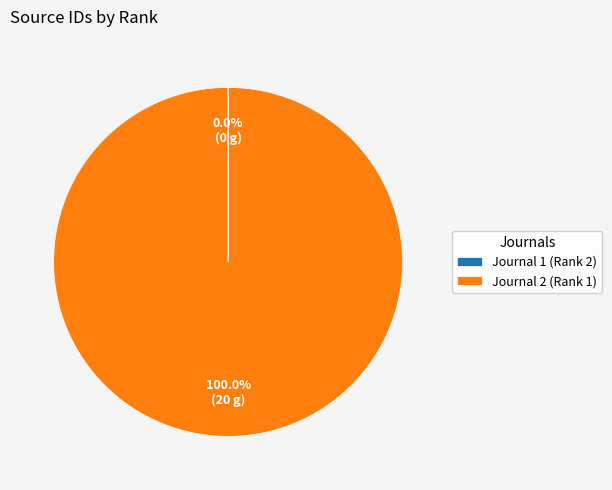

Does Journal 2 (Rank 1) account for over 50% of the chart?

Yes